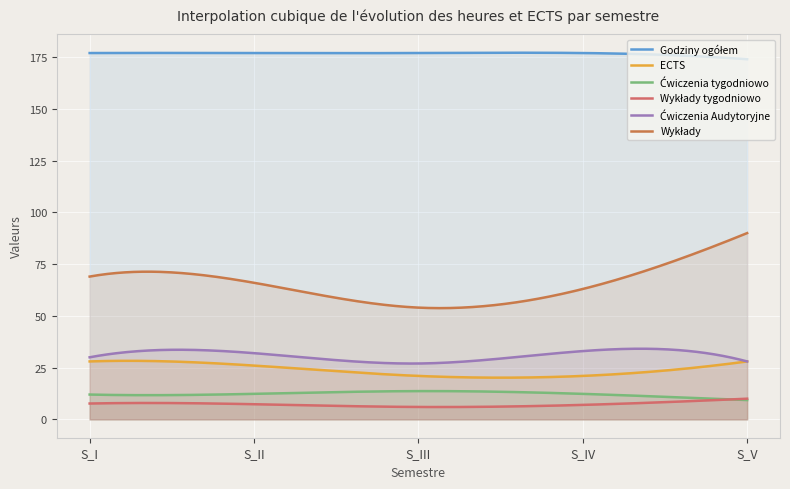

In Ćwiczenia Audytoryjne, how many points are higher than both neighbors (excluding endpoints)?

2